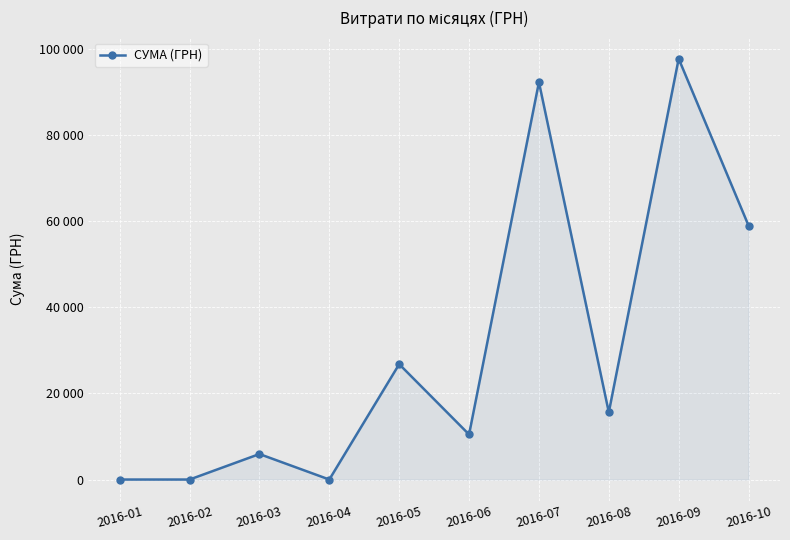

What is the ratio of the value at 2016-06 to the value at 2016-08?

0.7